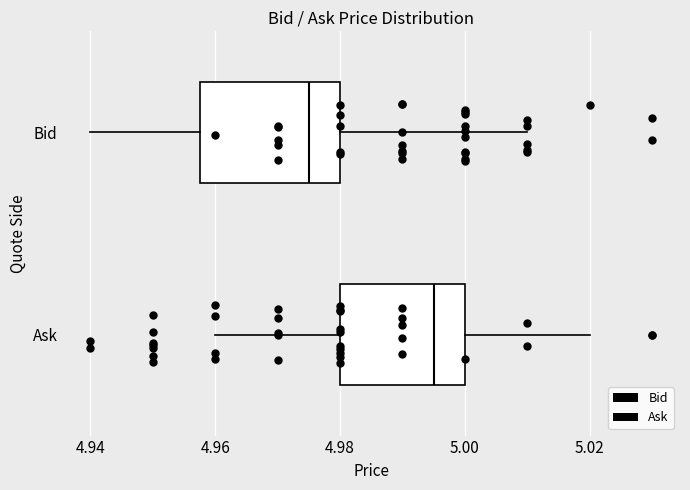

Which box is the widest, from its left edge to its right edge?

Bid